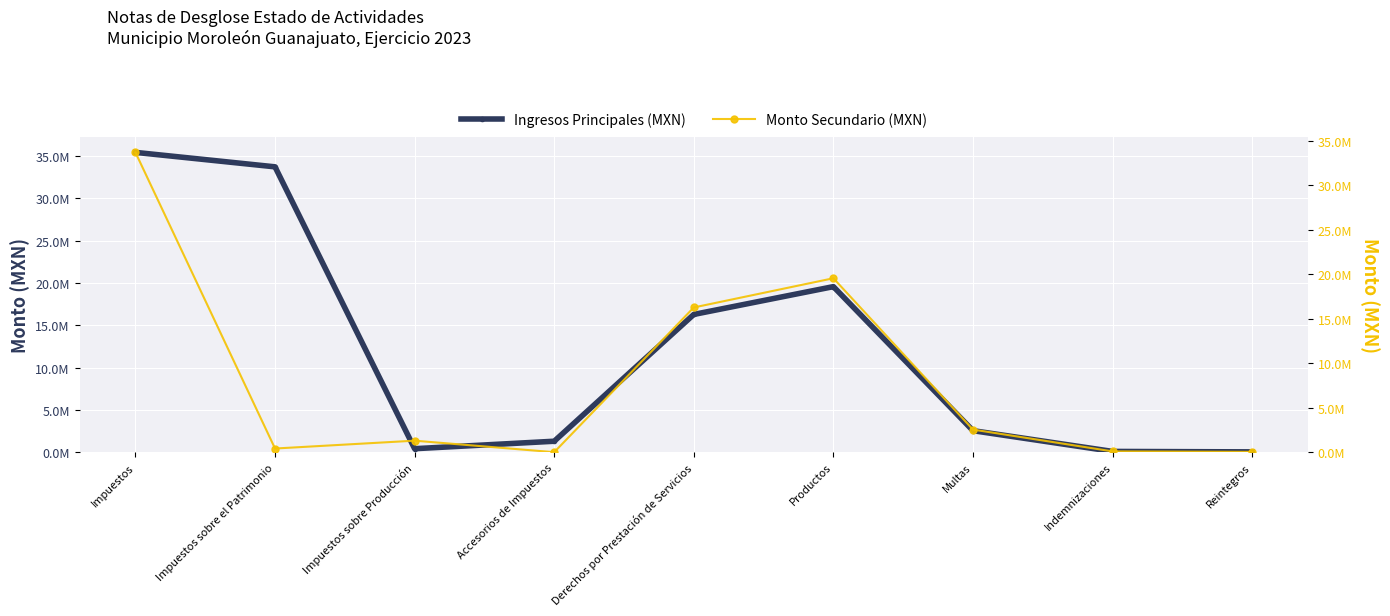

Which series changed the most between Impuestos and Reintegros?

Ingresos Principales (MXN)